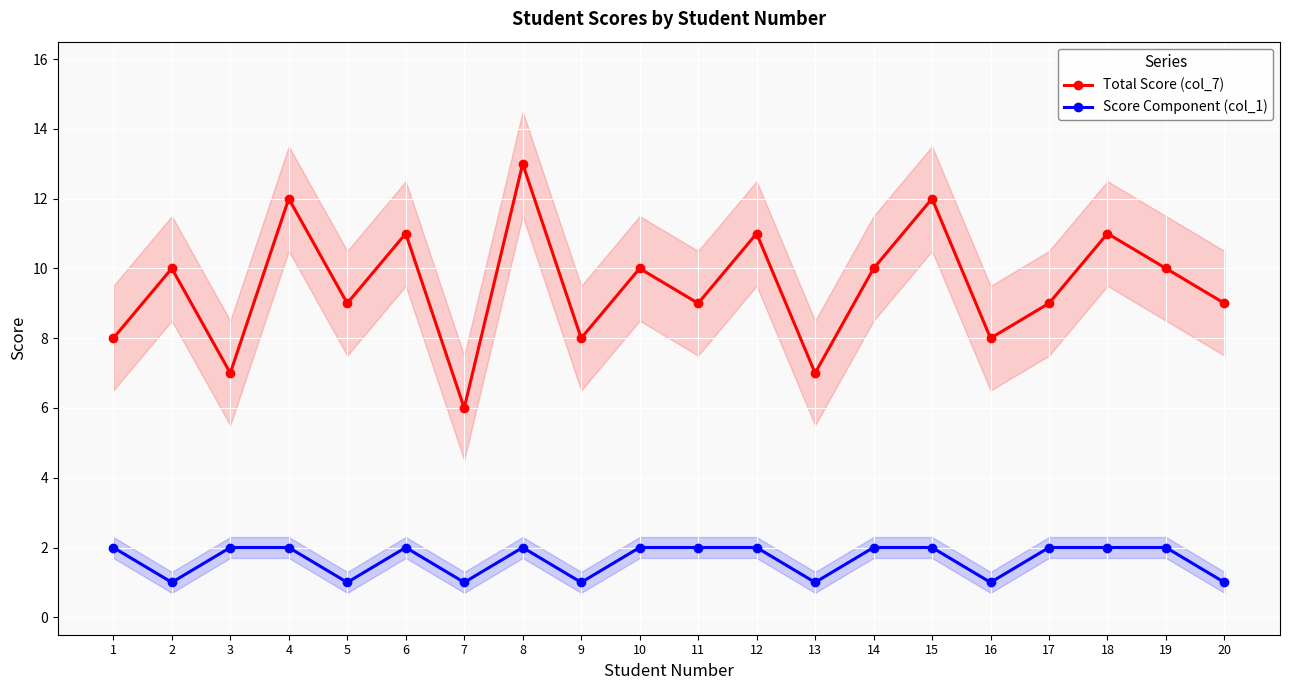

True or false: Total Score (col_7) has more than 1 interior local peaks.

True